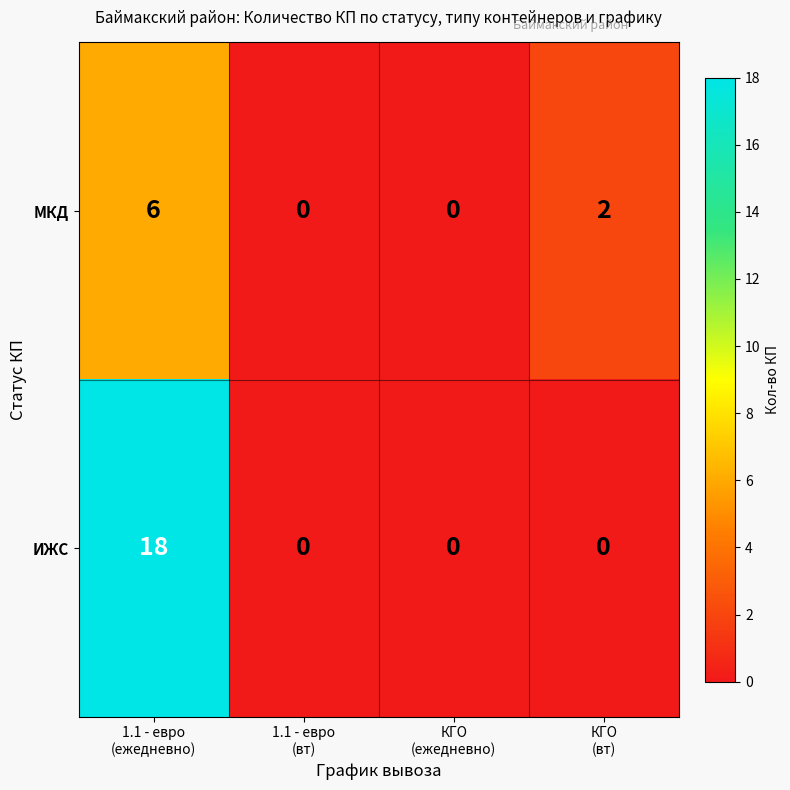

What is the sum of all МКД values?

8